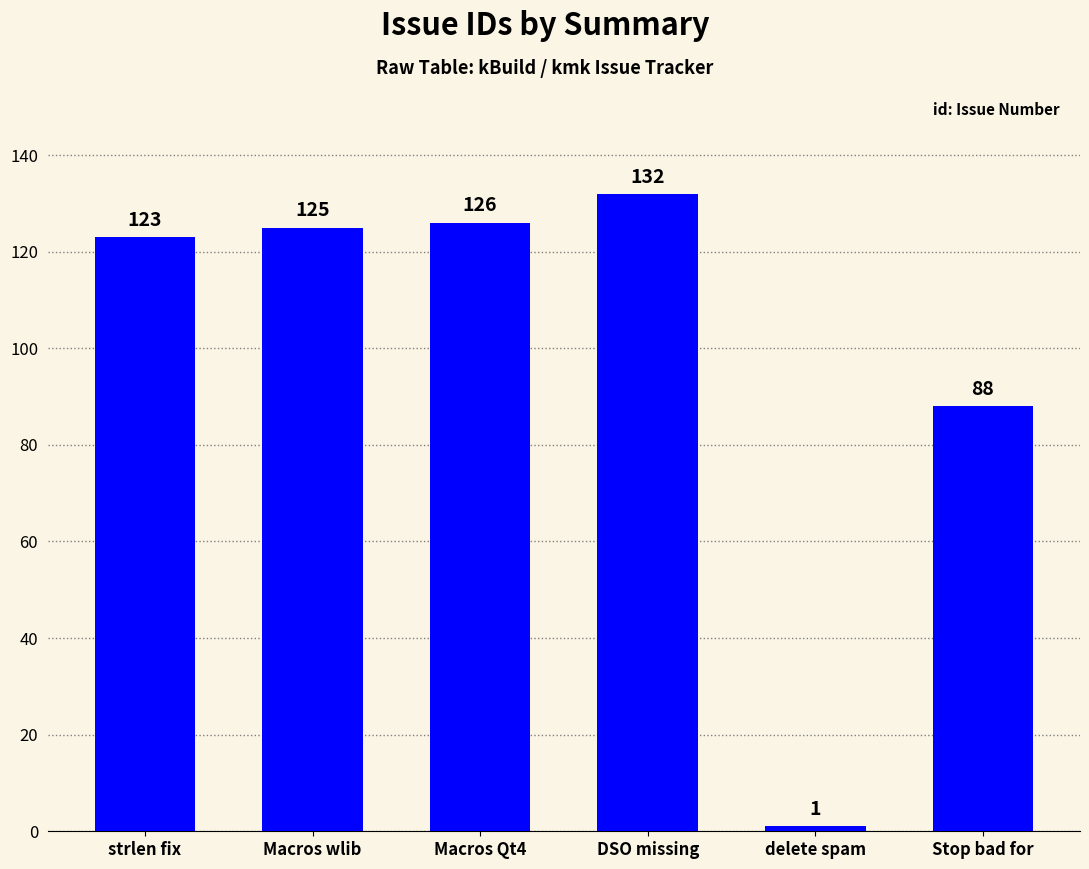

What is the label of the 1st bar from the right?

Stop bad for